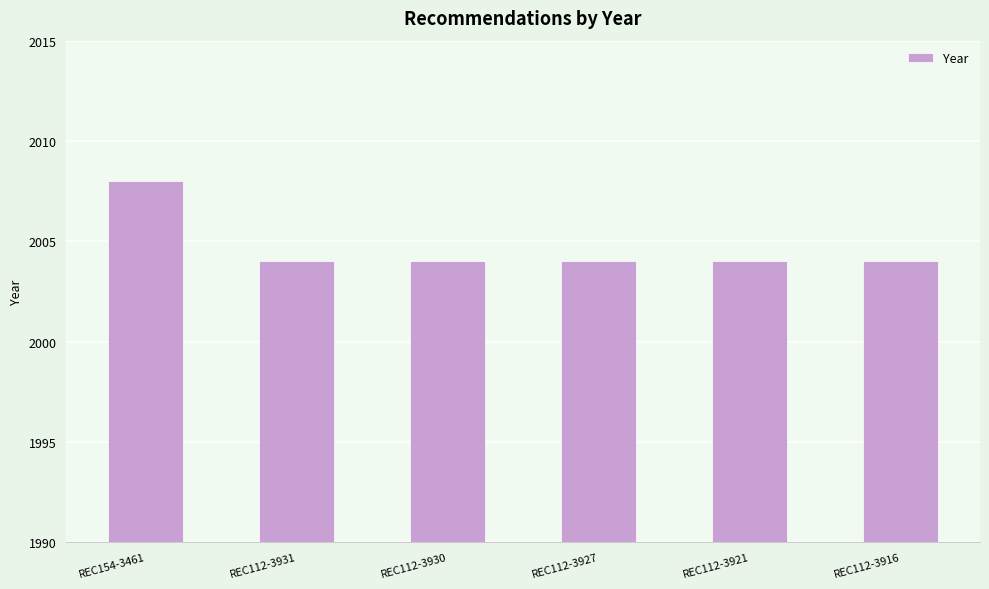

What is the sum of all values?

12028